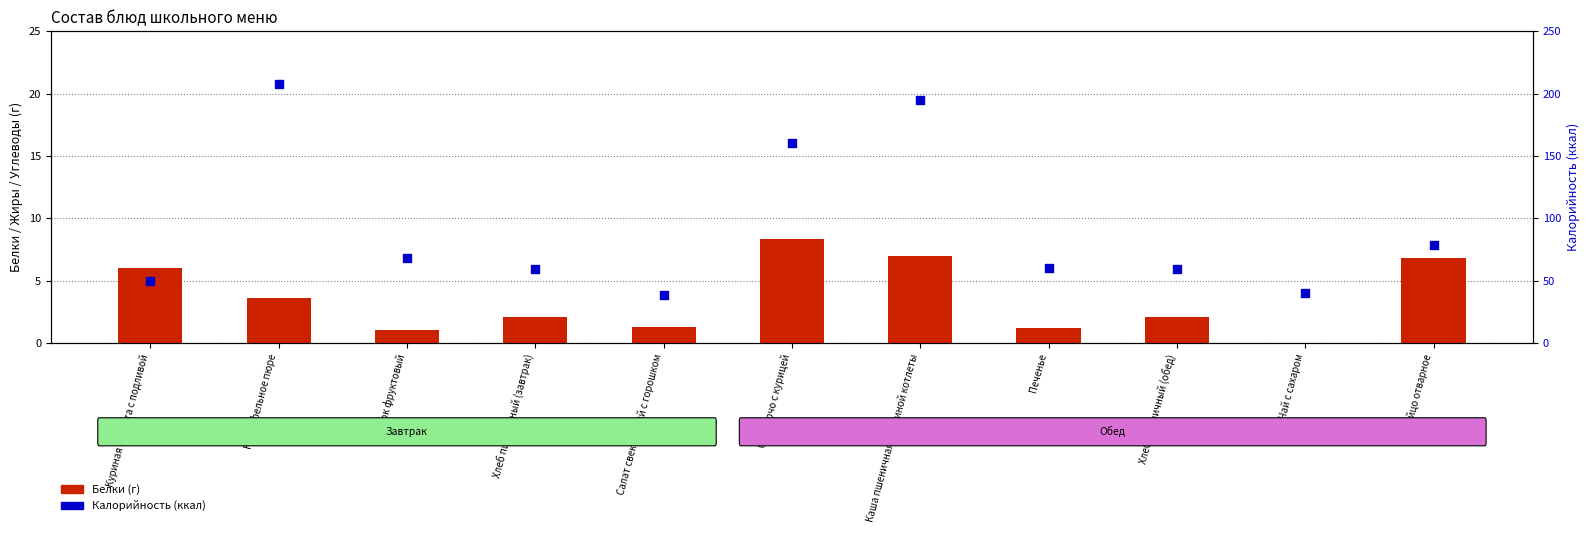

Is the value of Калорийность (ккал) at Сок фруктовый greater than the value of Белки (г) at Суп харчо с курицей?

Yes